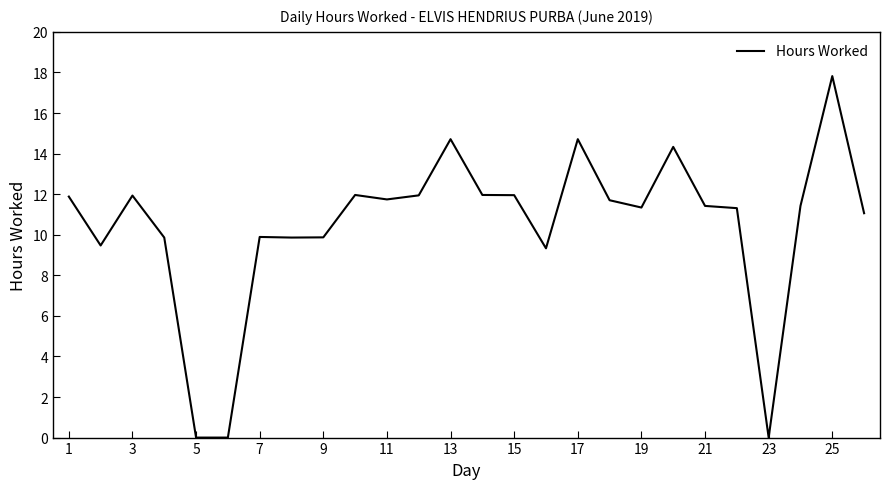

What is the sum of all values?

271.5